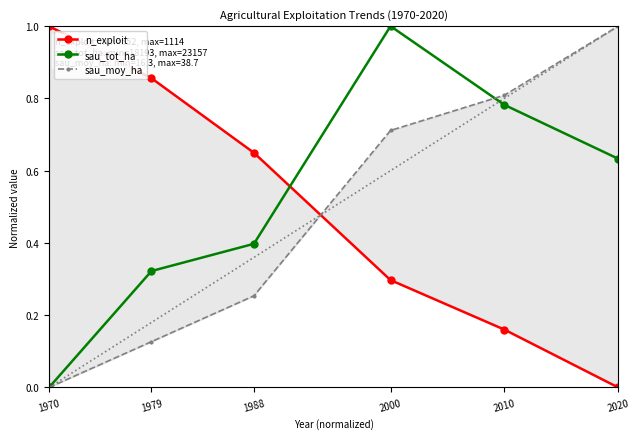

Between 1970 and 1988, which series saw the biggest shift?

sau_tot_ha